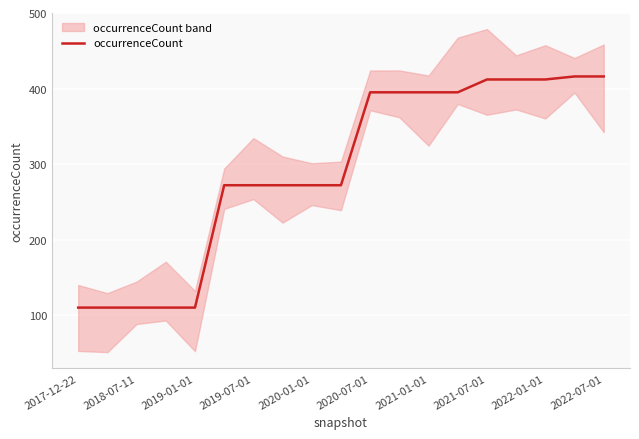

What is the maximum value for occurrenceCount?

416